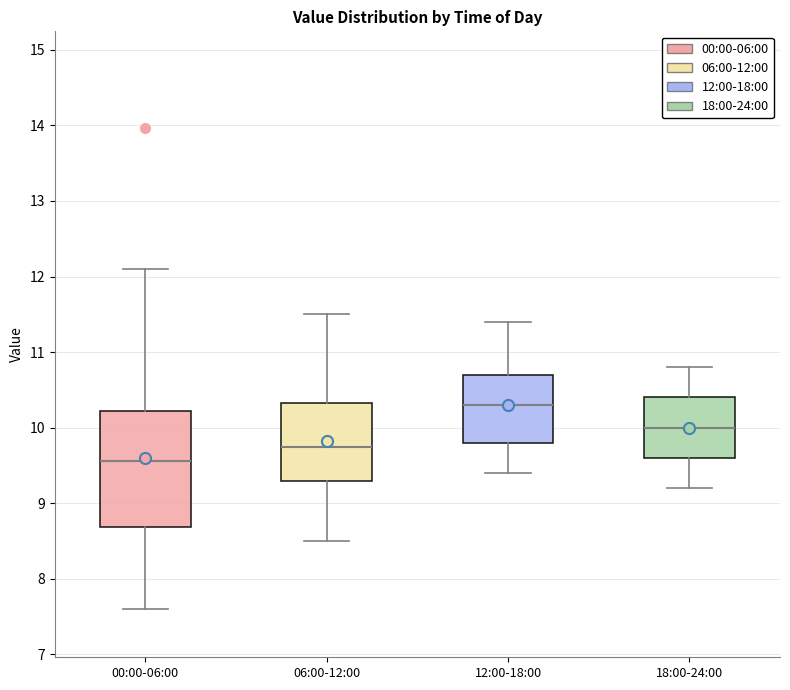

Which box is the tallest, from its lower edge to its upper edge?

00:00-06:00